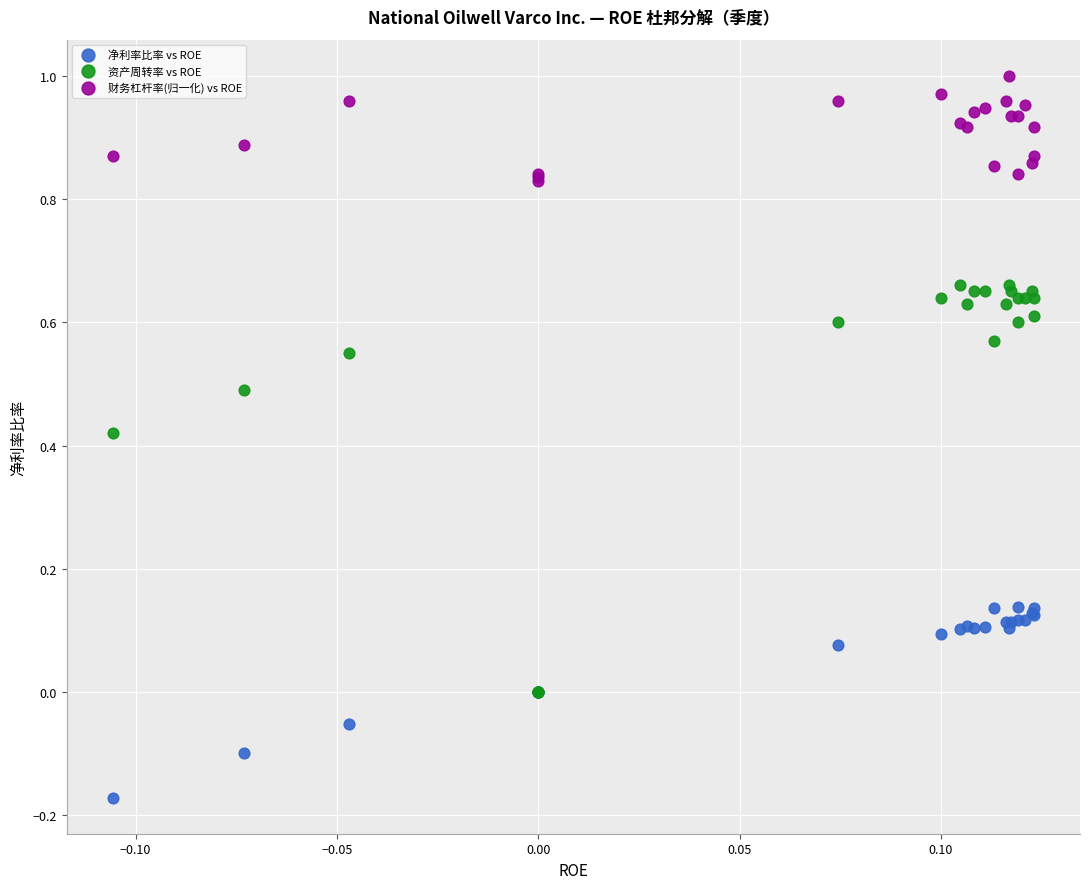

What are all the series names shown in the legend?

净利率比率 vs ROE, 资产周转率 vs ROE, 财务杠杆率(归一化) vs ROE